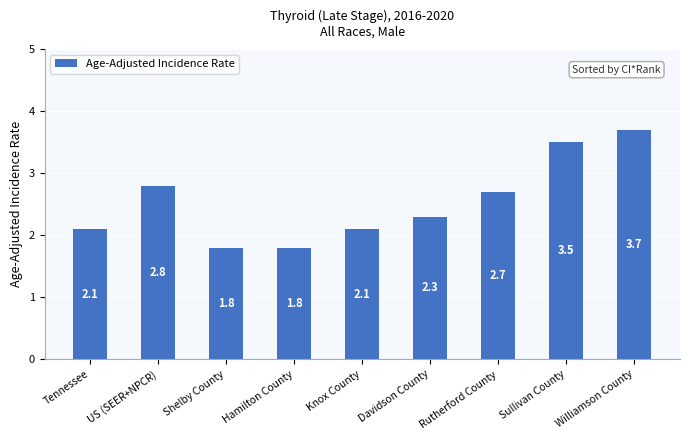

Which has a higher value, Knox County or Shelby County?

Knox County